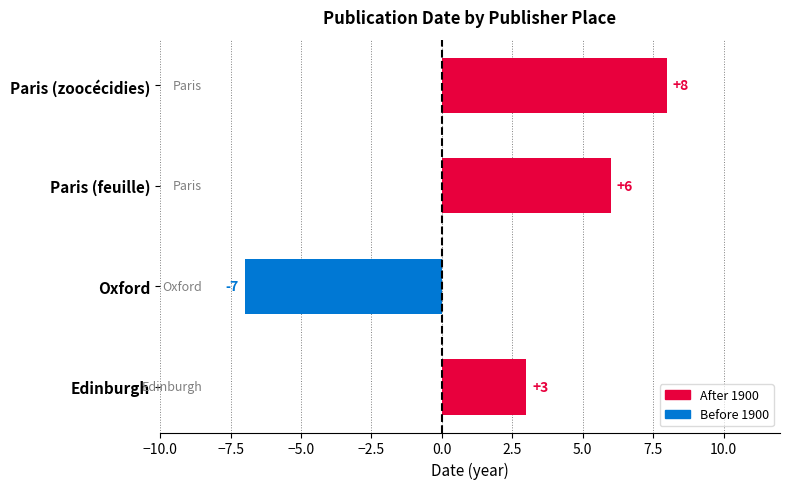

Read the value at Edinburgh, to the nearest 5.

5